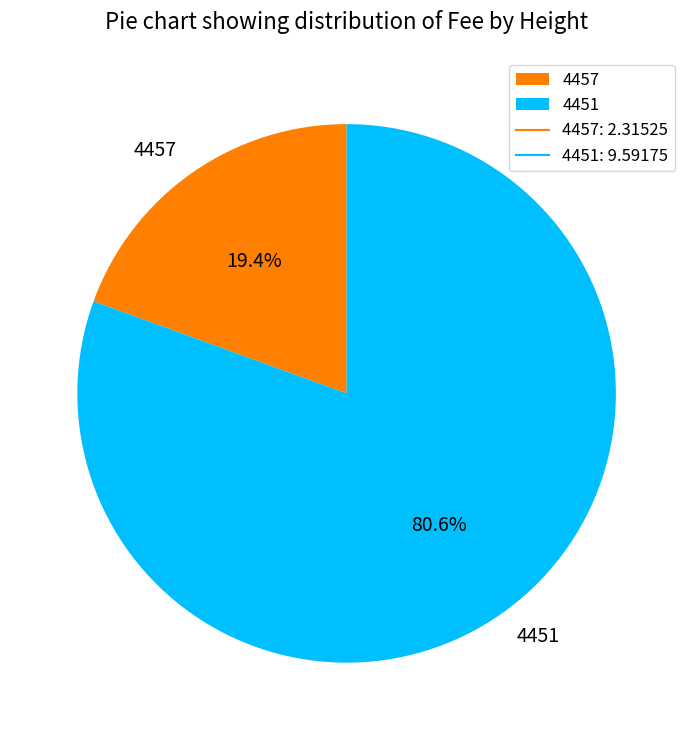

What percentage is the 4457 slice, to the nearest percent?

19%